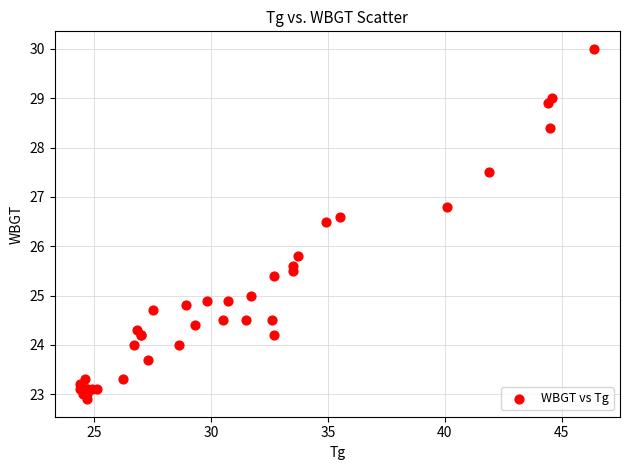

What Y value in the scatter plot is closest to 26?

25.8